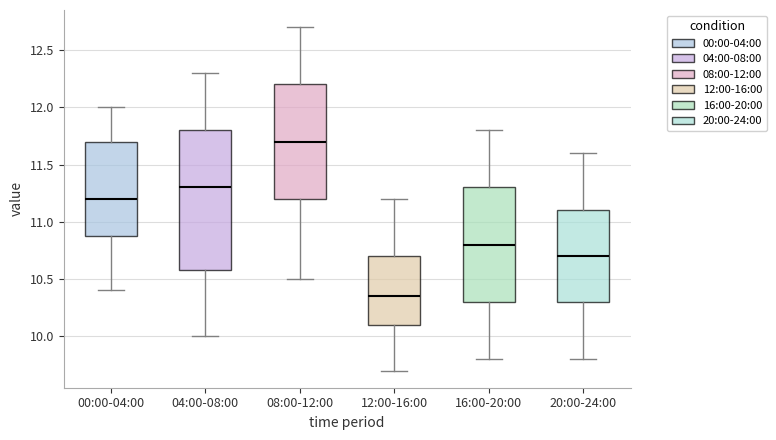

Comparing the boxes themselves (not the whiskers), which one is the tallest?

04:00-08:00